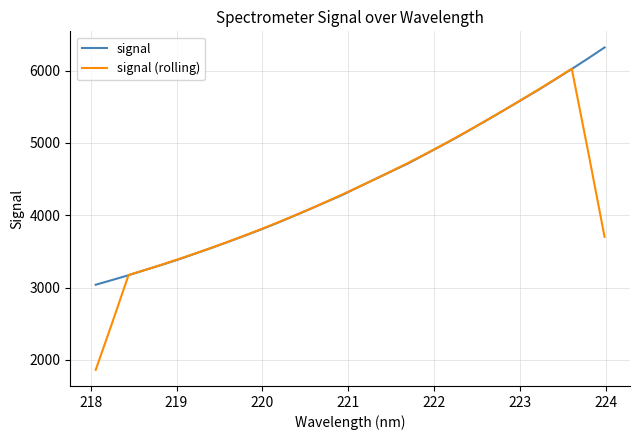

What is the greatest value displayed?

6320.4